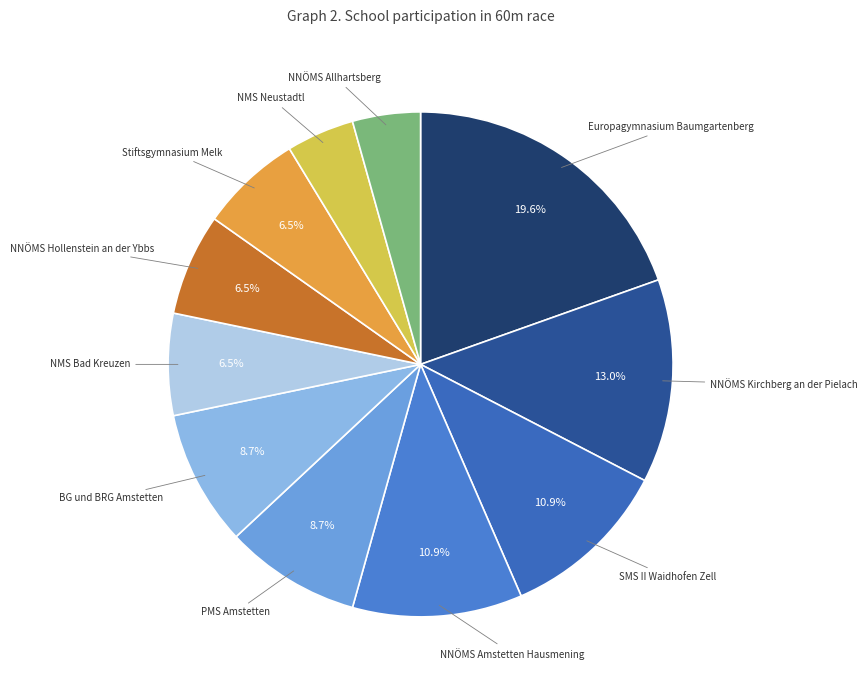

What percentage is the Europagymnasium Baumgartenberg slice, to the nearest percent?

20%